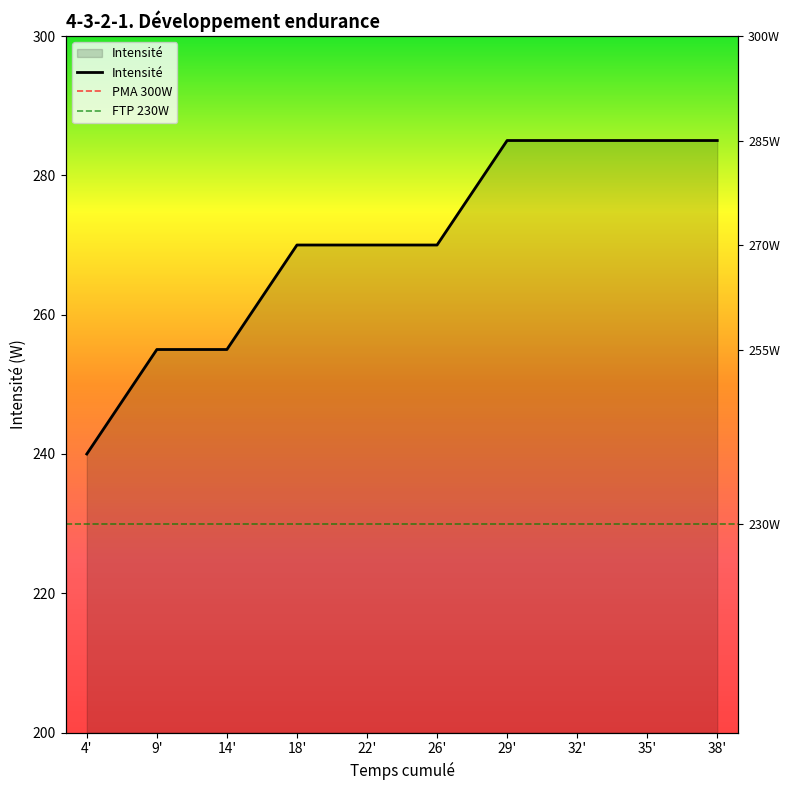

Read the value at 14'.

255